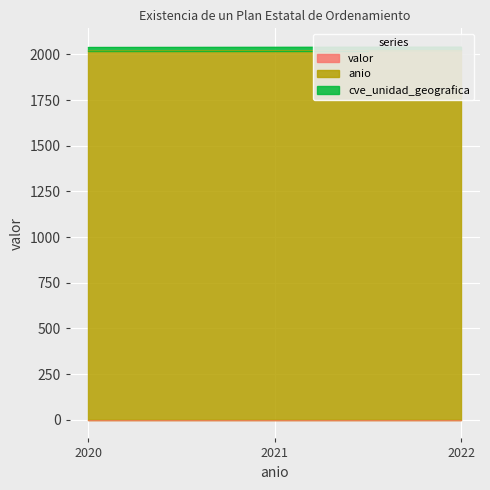

Which series has the largest total across all categories?

anio